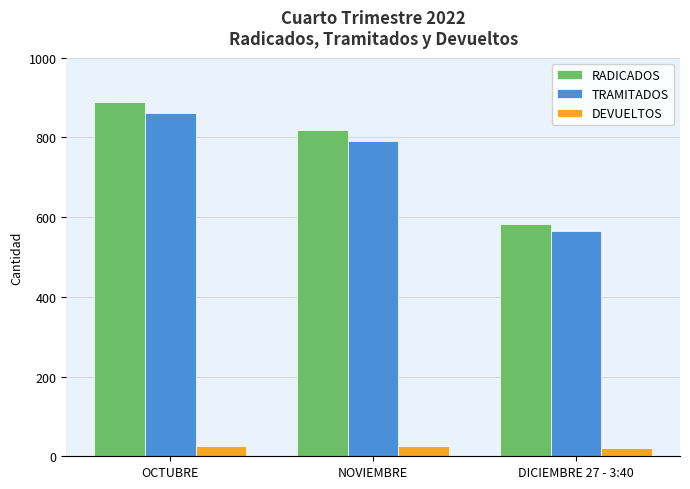

Is it true that DEVUELTOS equals 20 at DICIEMBRE 27 - 3:40?

True